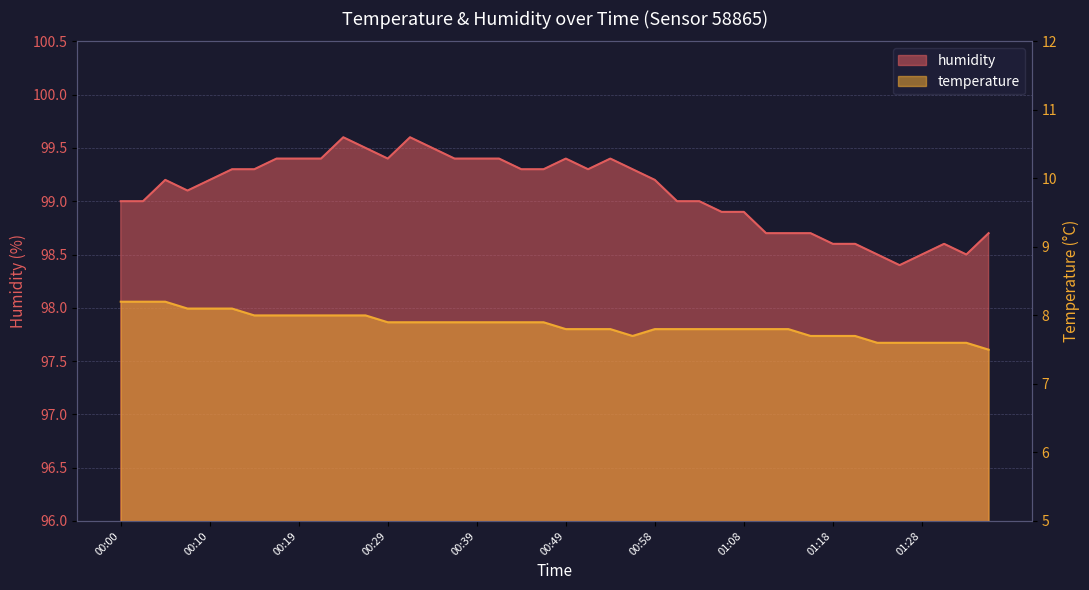

True or false: humidity and temperature intersect in this chart.

False